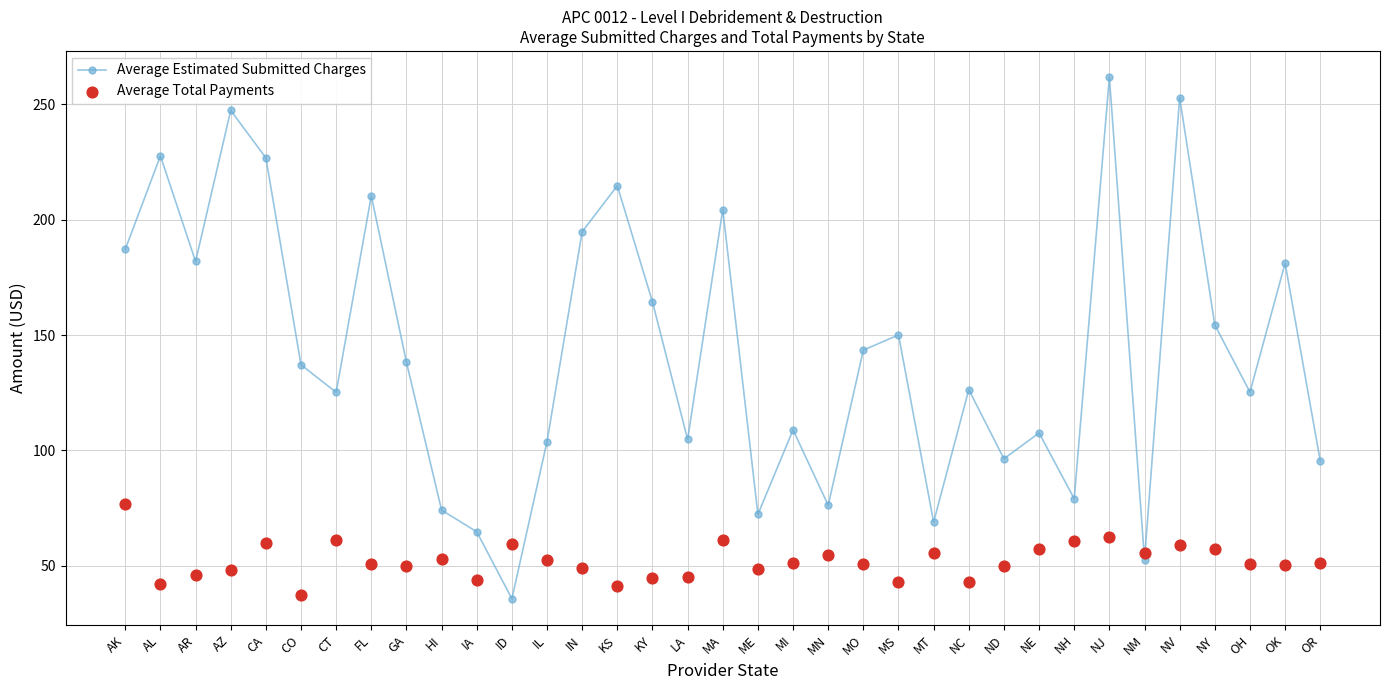

At how many categories does at least one series exceed 107?

23